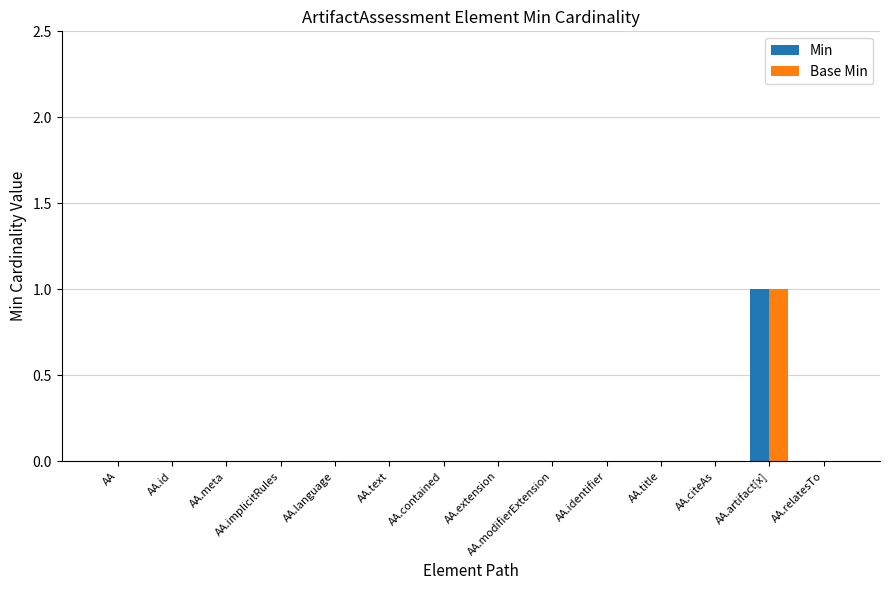

How many groups of bars are there?

14